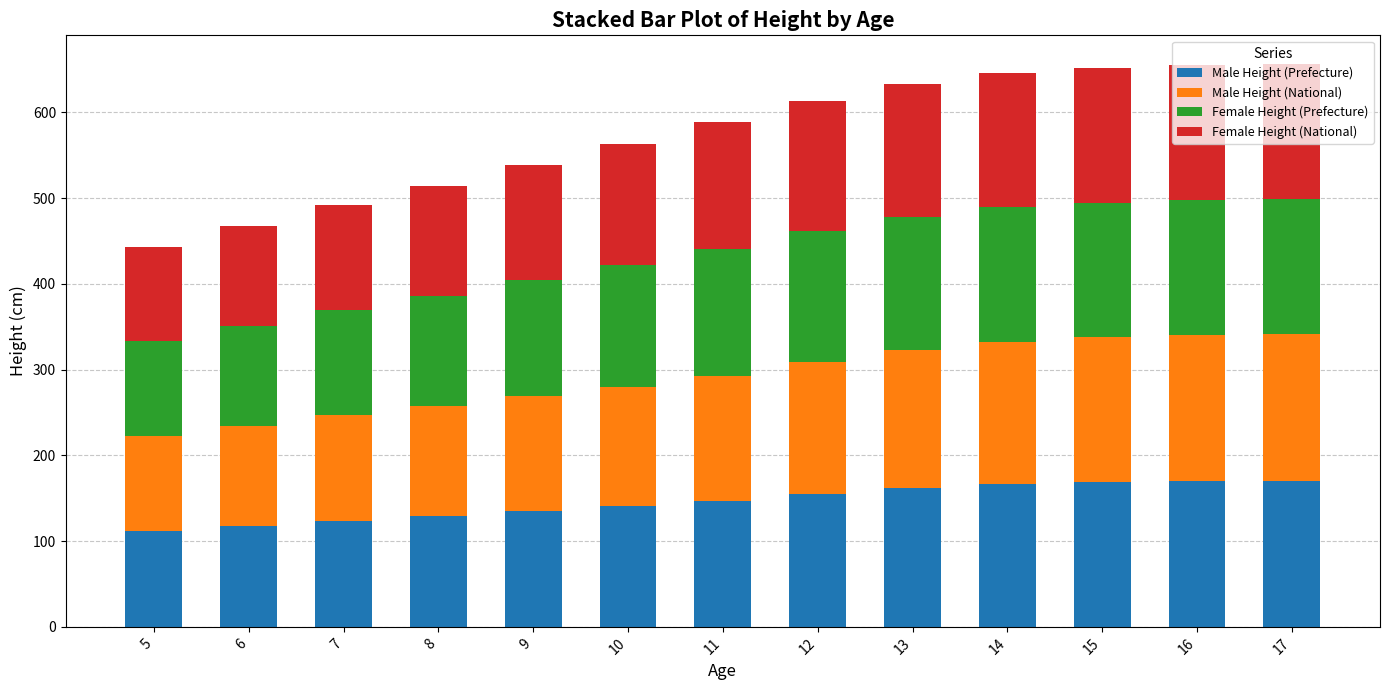

What is the maximum value for Male Height (Prefecture)?

170.5